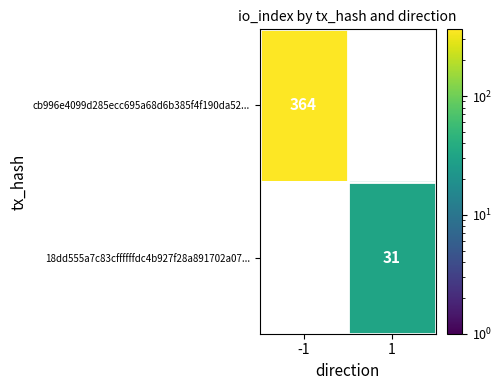

Is it true that 18dd555a7c83cffffffdc4b927f28a891702a07... equals 31 at 1?

True